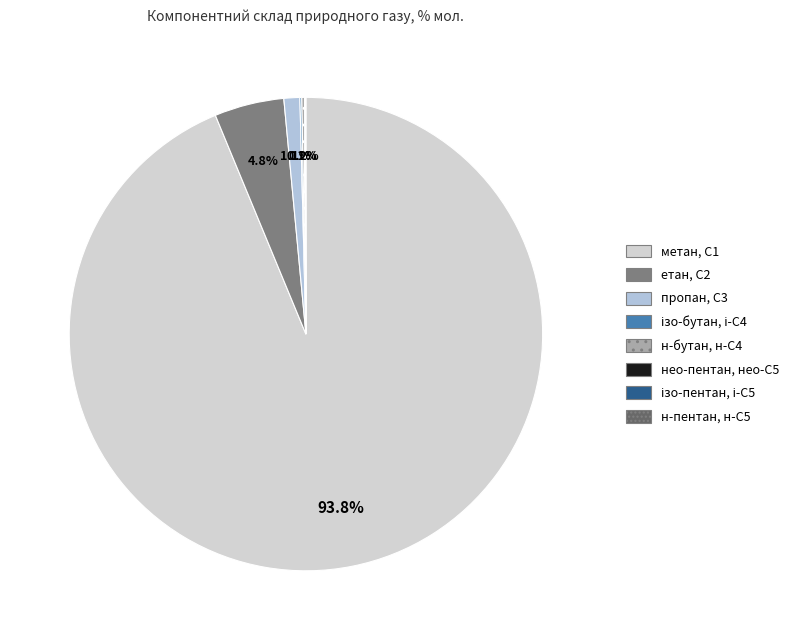

Does пропан, С3 account for over 50% of the chart?

No